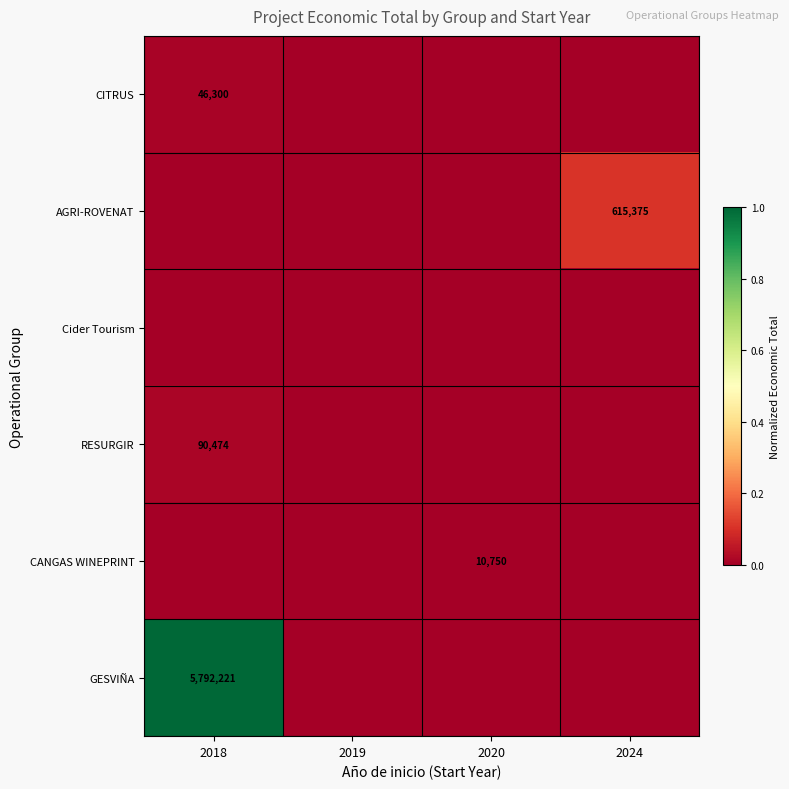

Is the value of AGRI-ROVENAT at 2024 greater than the value of CITRUS at 2018?

Yes